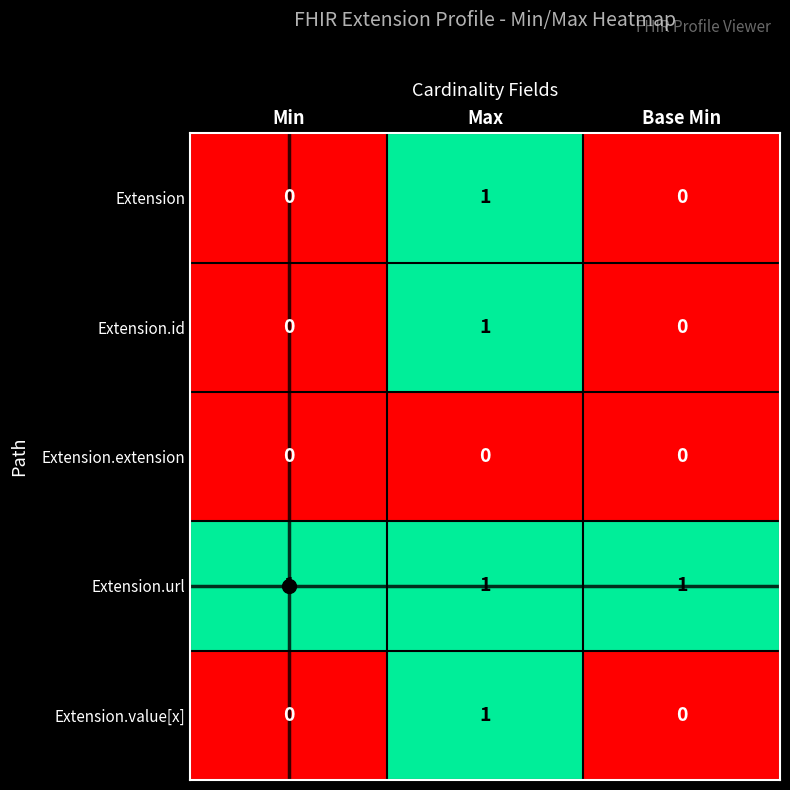

Count the number of categories in the chart.

3